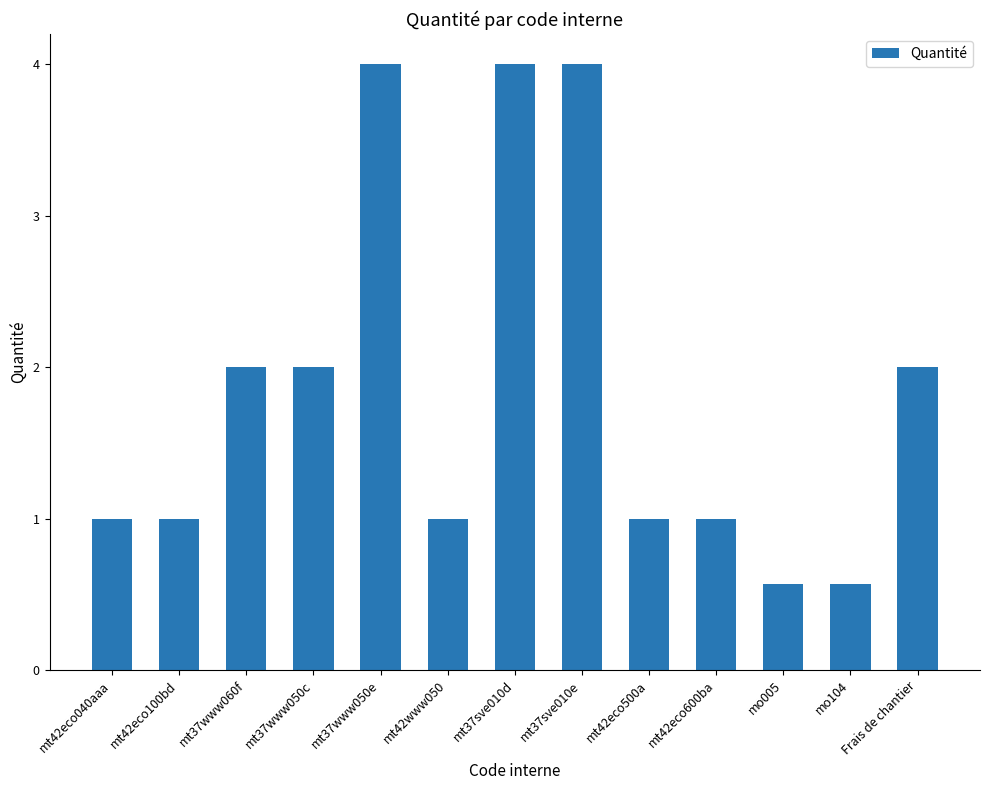

What is the difference between the second highest and second lowest values?

3.4